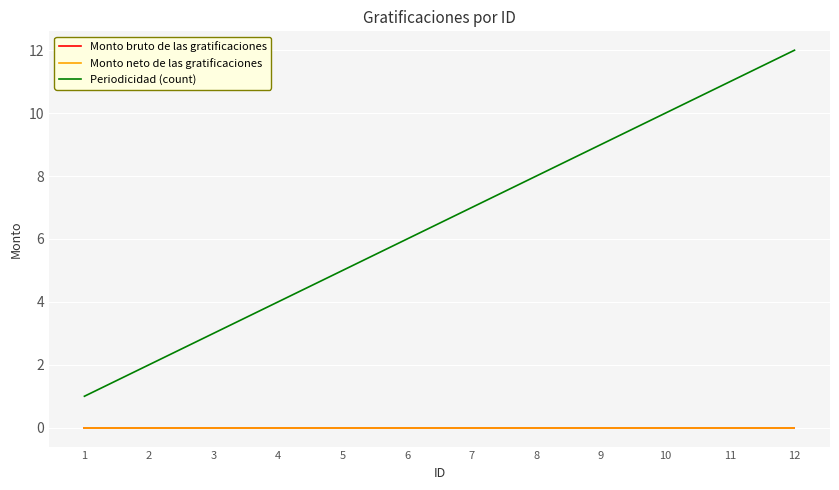

Does the chart display data point markers on the line(s)?

No